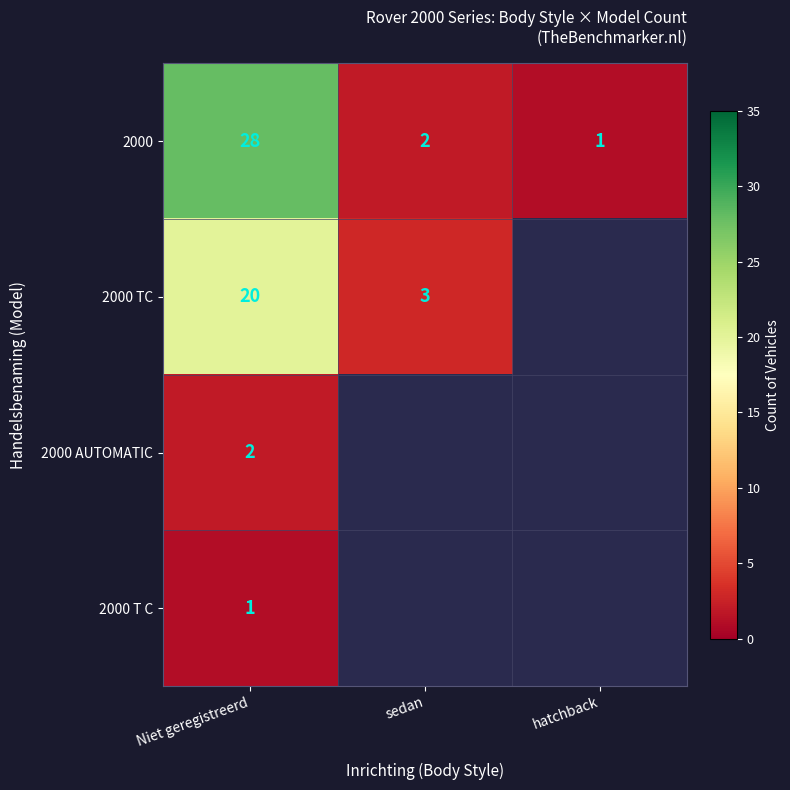

True or false: 2000 TC has a value of 4.3 at sedan.

False